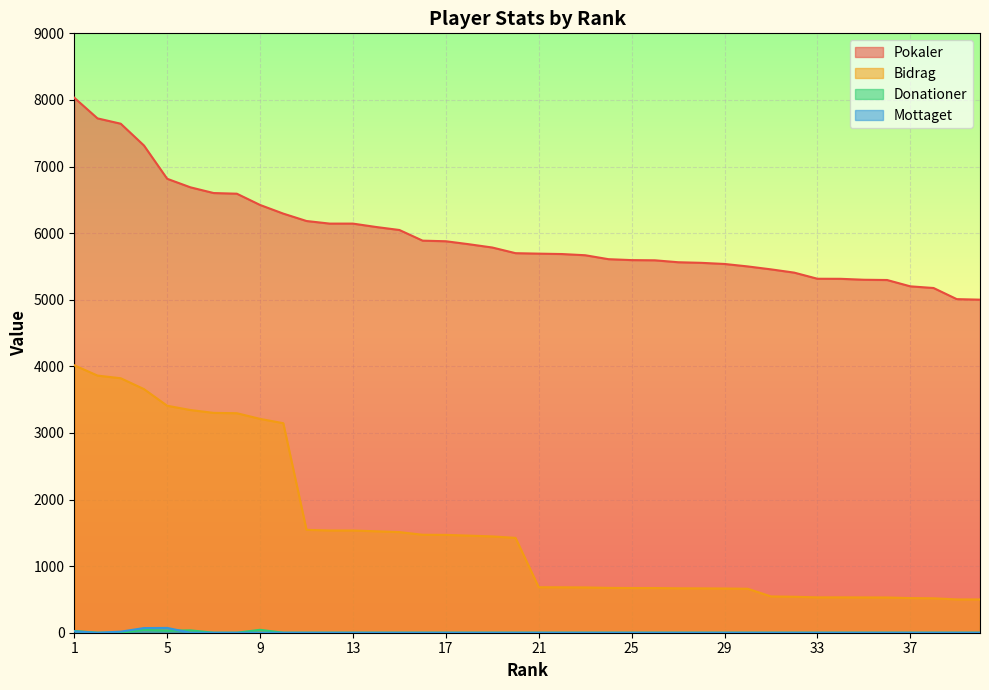

True or false: Pokaler has more than 1 interior local peaks.

False